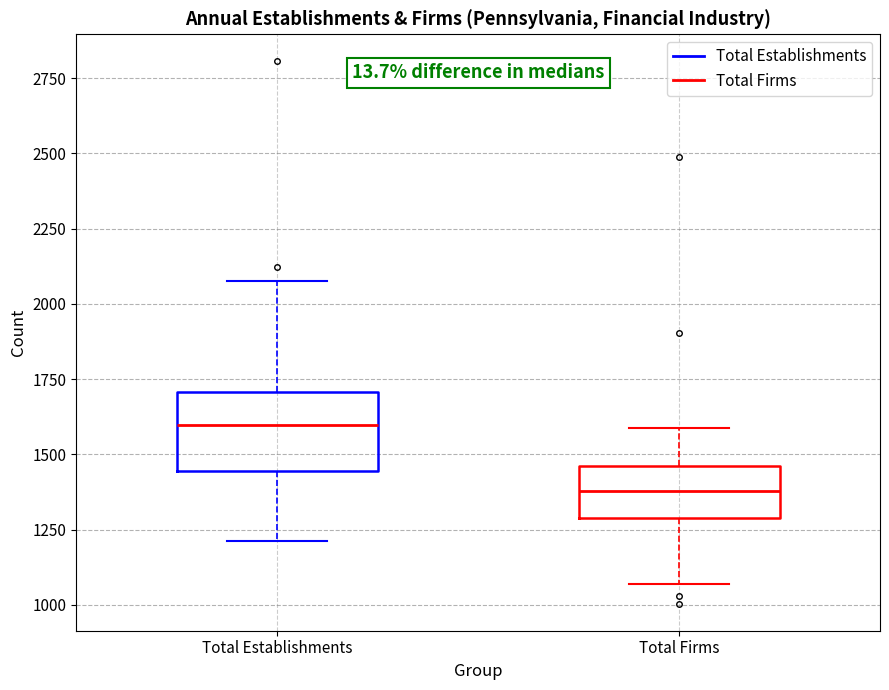

Reading left to right, transcribe this box plot: for each box, give where its median line is, the range the box spans, and where its two whiskers end, as read against the y-axis. The values are not printed on the chart, so give them approximately, as read against the axis.

Total Establishments: median 1600, box 1450 to 1700, whiskers 1200 to 2100
Total Firms: median 1400, box 1300 to 1450, whiskers 1050 to 1600